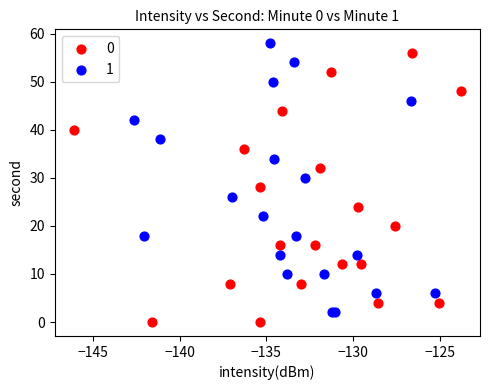

What are all the series names shown in the legend?

0, 1